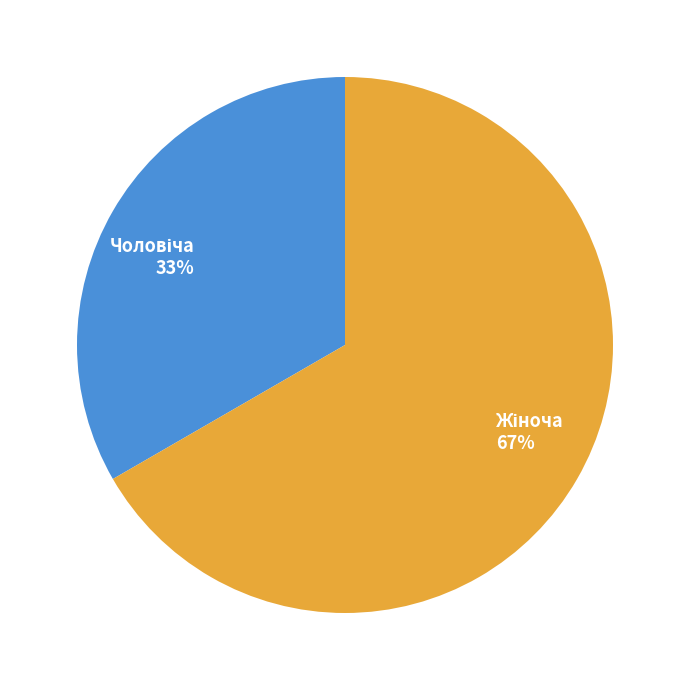

To the nearest percent, what is the average slice percentage?

50%